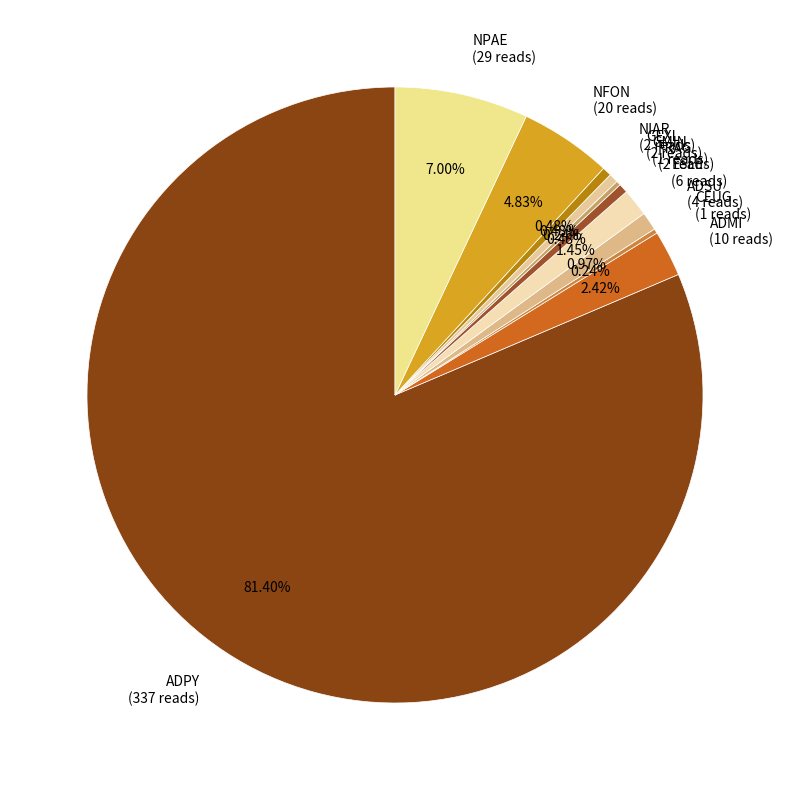

What is the ratio of the value at NFON (20 reads) to the value at NPAE (29 reads)?

0.7